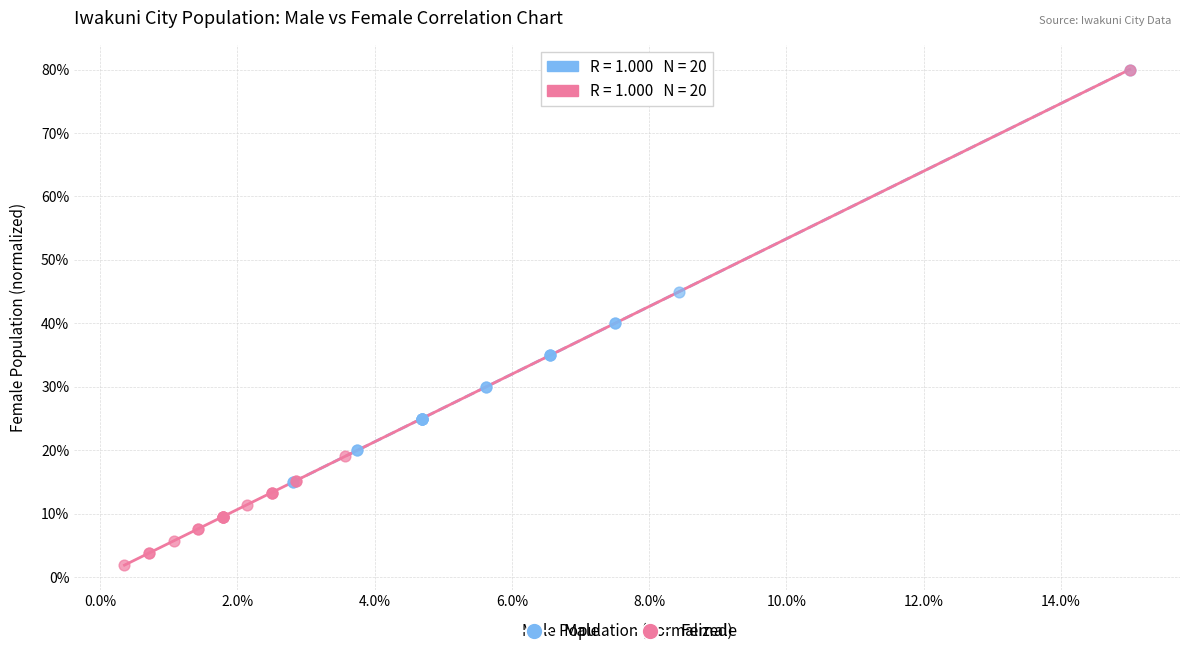

Which series has the widest spread of Y values?

Female